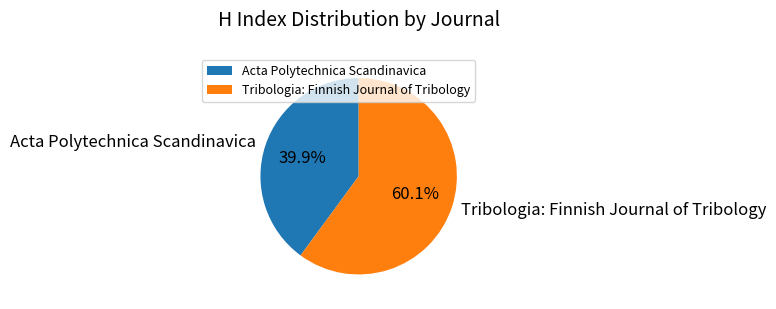

What percentage is NOT represented by Acta Polytechnica Scandinavica?

60.1%